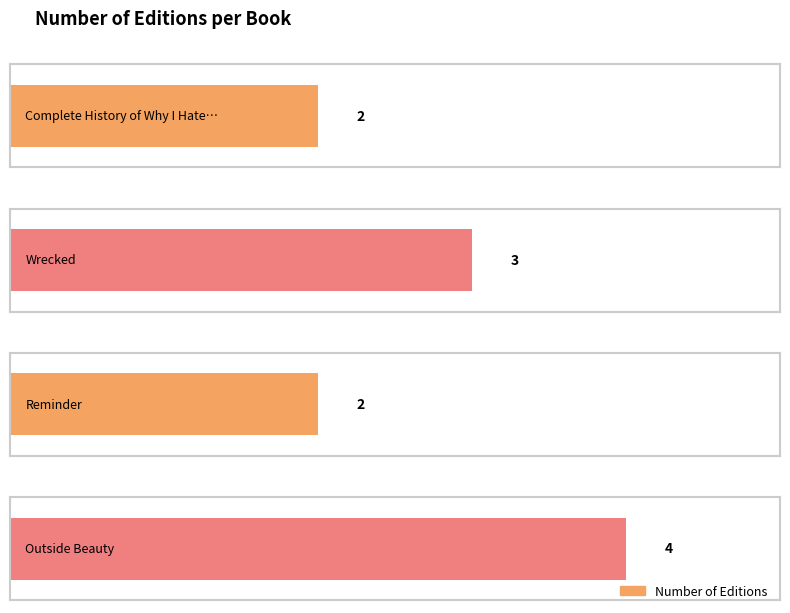

Which label corresponds to the largest value in the chart?

Outside Beauty